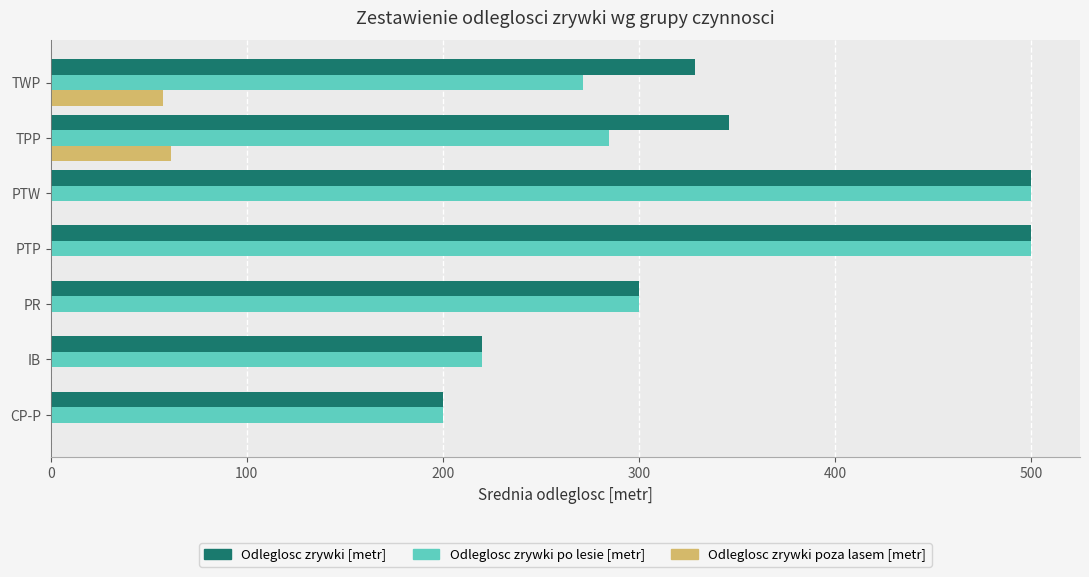

What is the sum of the Odleglosc zrywki [metr] values at PTW and IB?

720.0